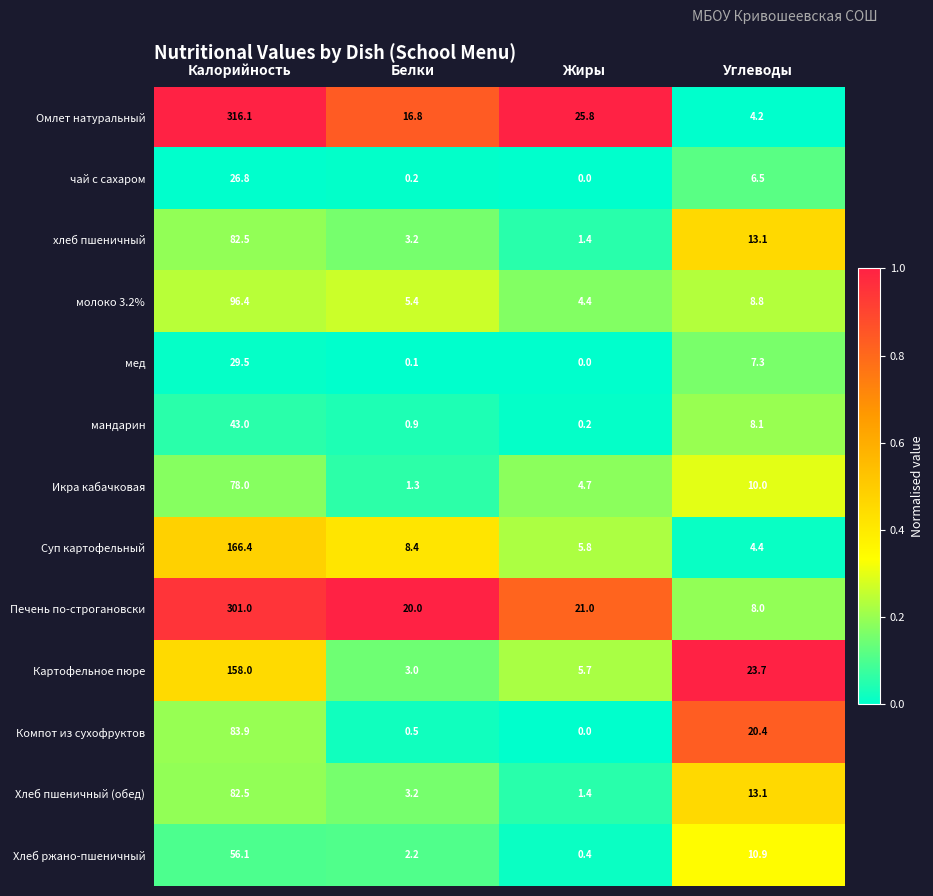

Which series has the largest total across all categories?

Омлет натуральный